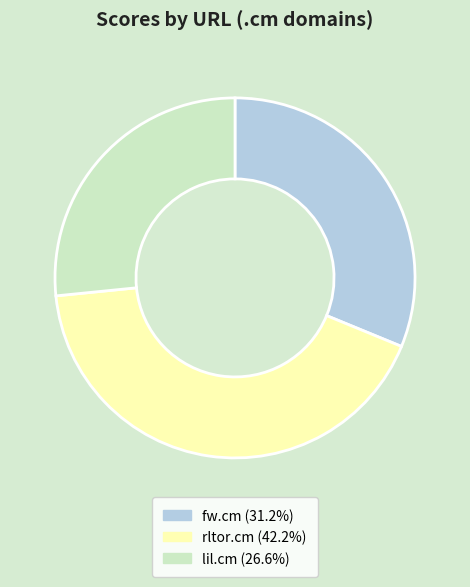

How many segments does this pie chart have?

3